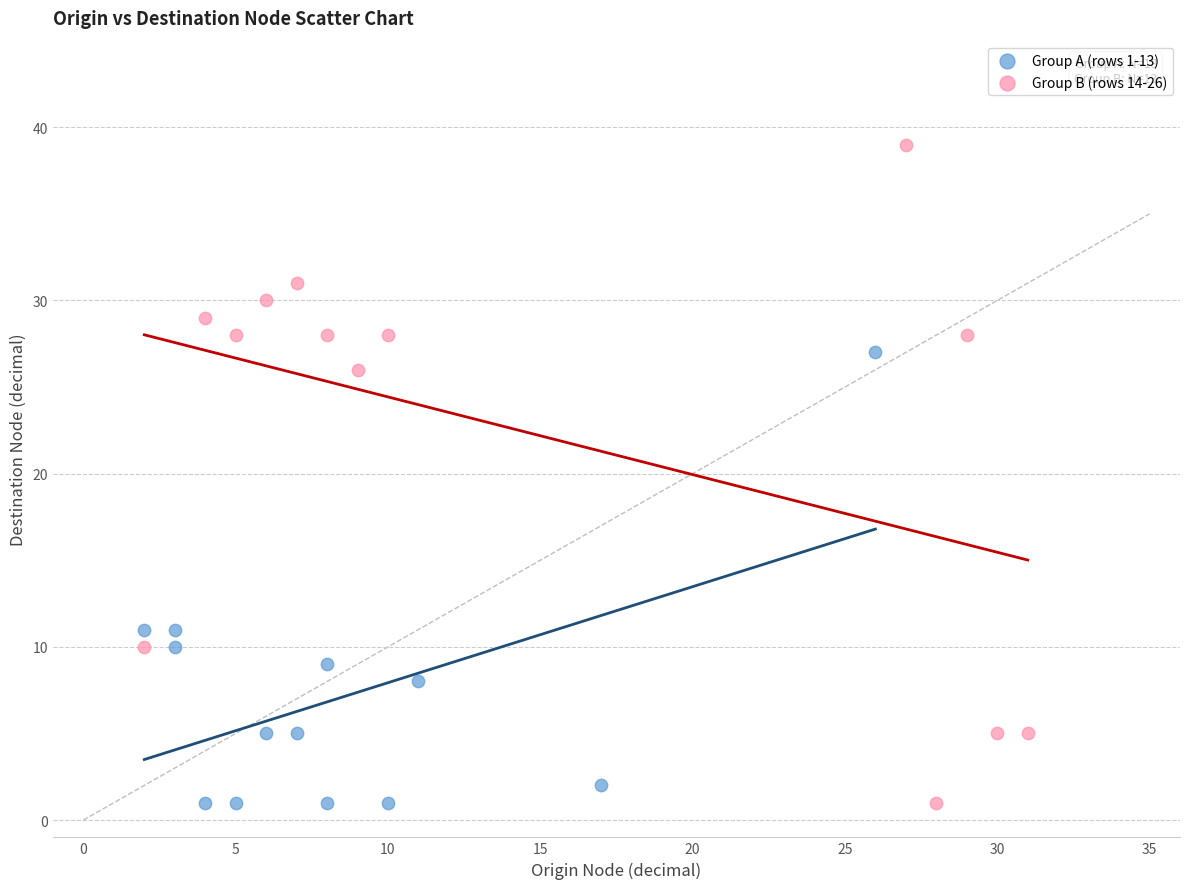

Which series contains the highest Y value?

Group B (rows 14-26)